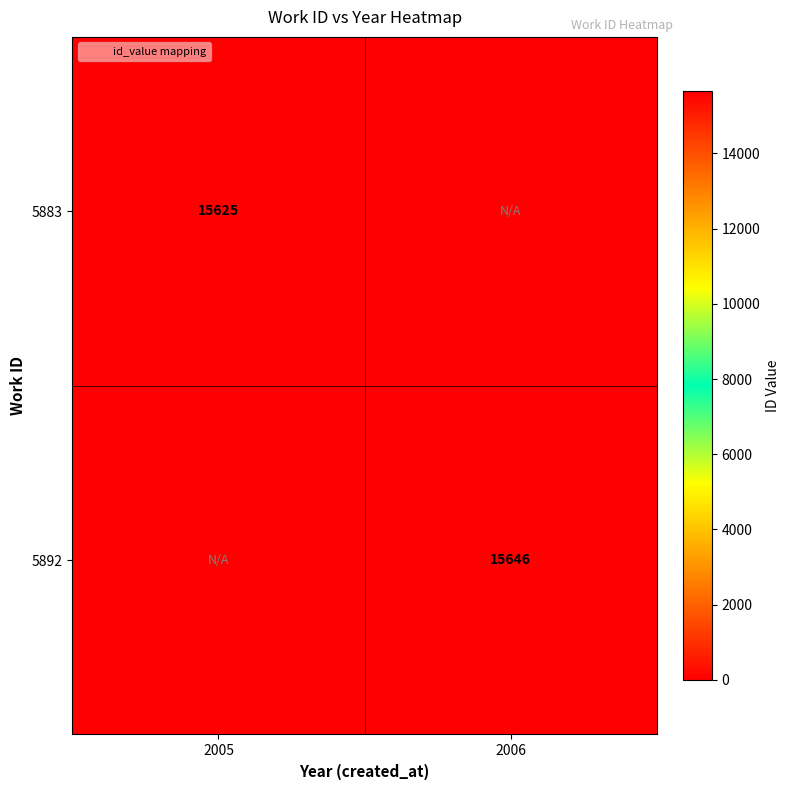

At which category is the sum across all series the highest?

2006